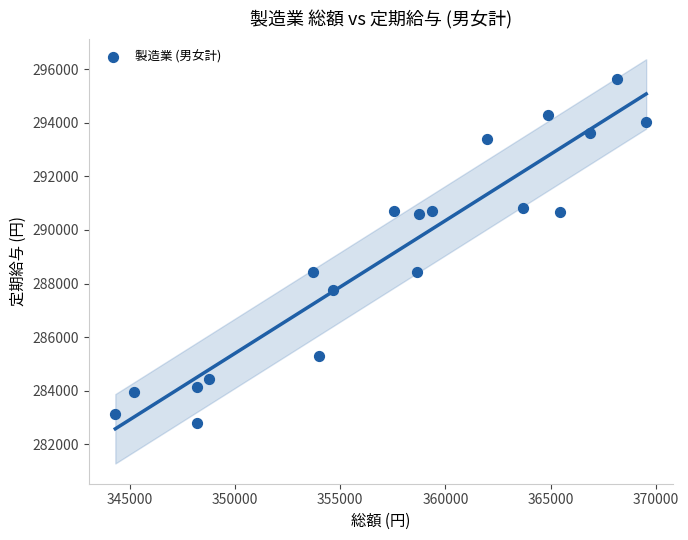

What is the range of X values (max minus min)?

25251